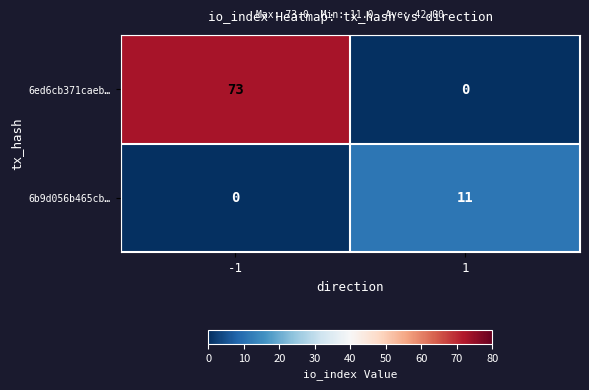

Between -1 and 1, which series saw the biggest shift?

6ed6cb371caeb…